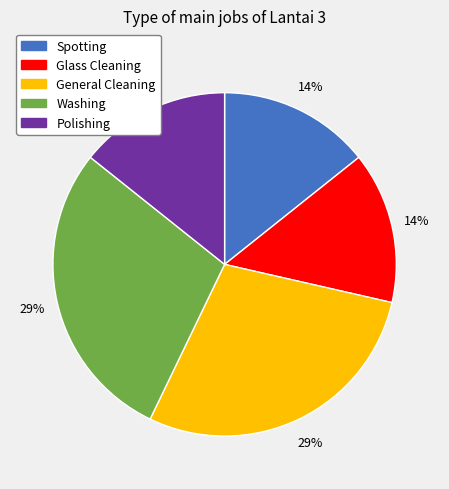

The General Cleaning slice represents 29% of the pie. True or false?

True